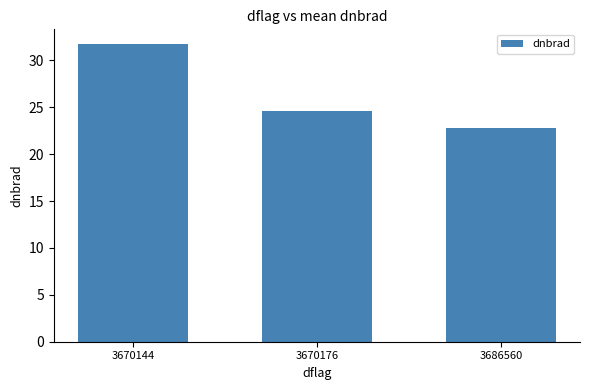

How many data points are less than 24?

1